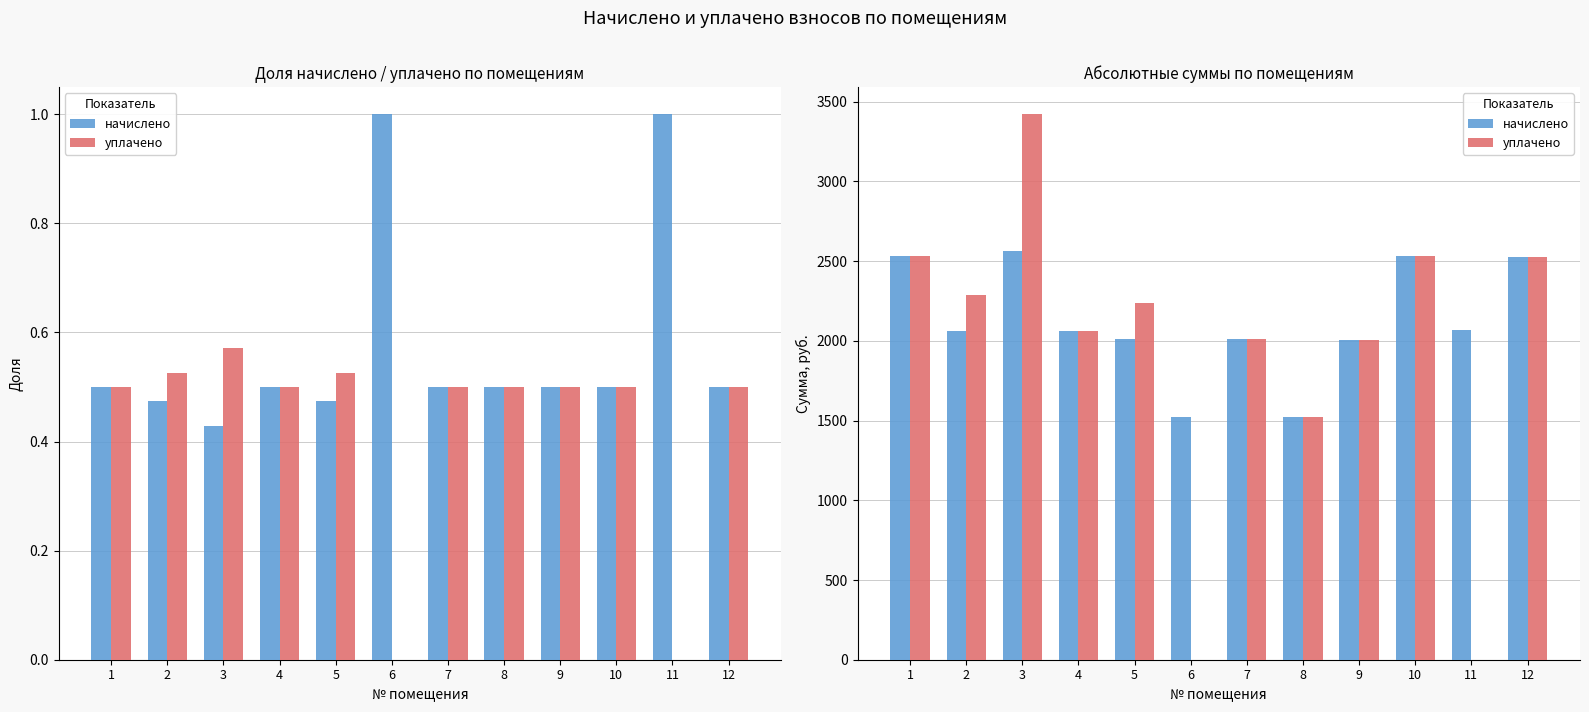

Does the chart contain stacked bars?

No